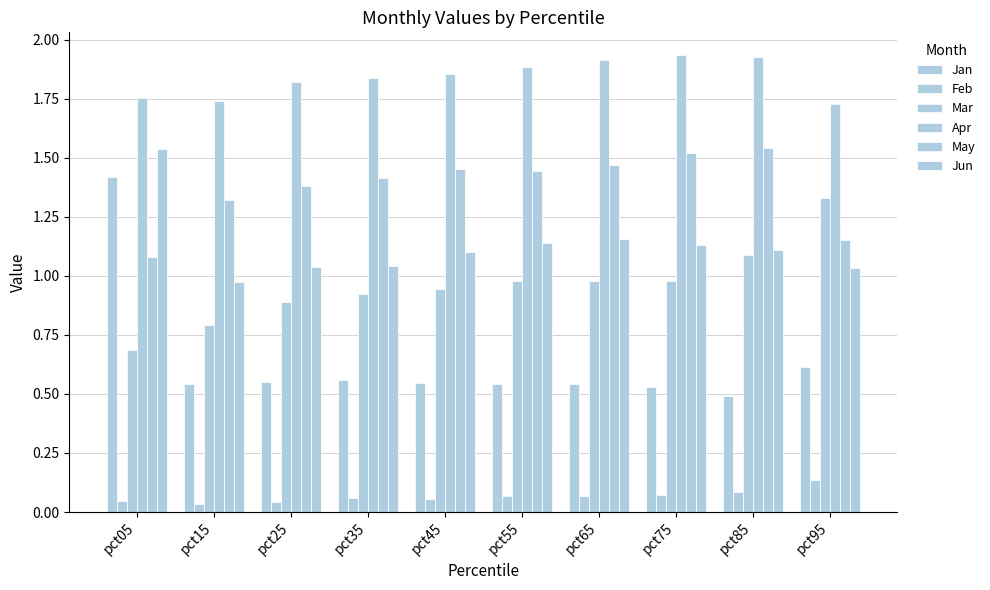

Count the number of data series in this chart.

6